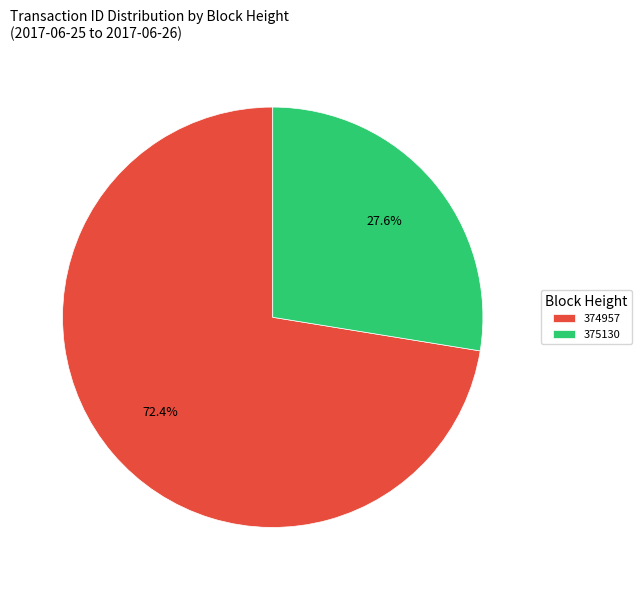

To the nearest percent, what is the difference between the largest and smallest slice percentages?

45%